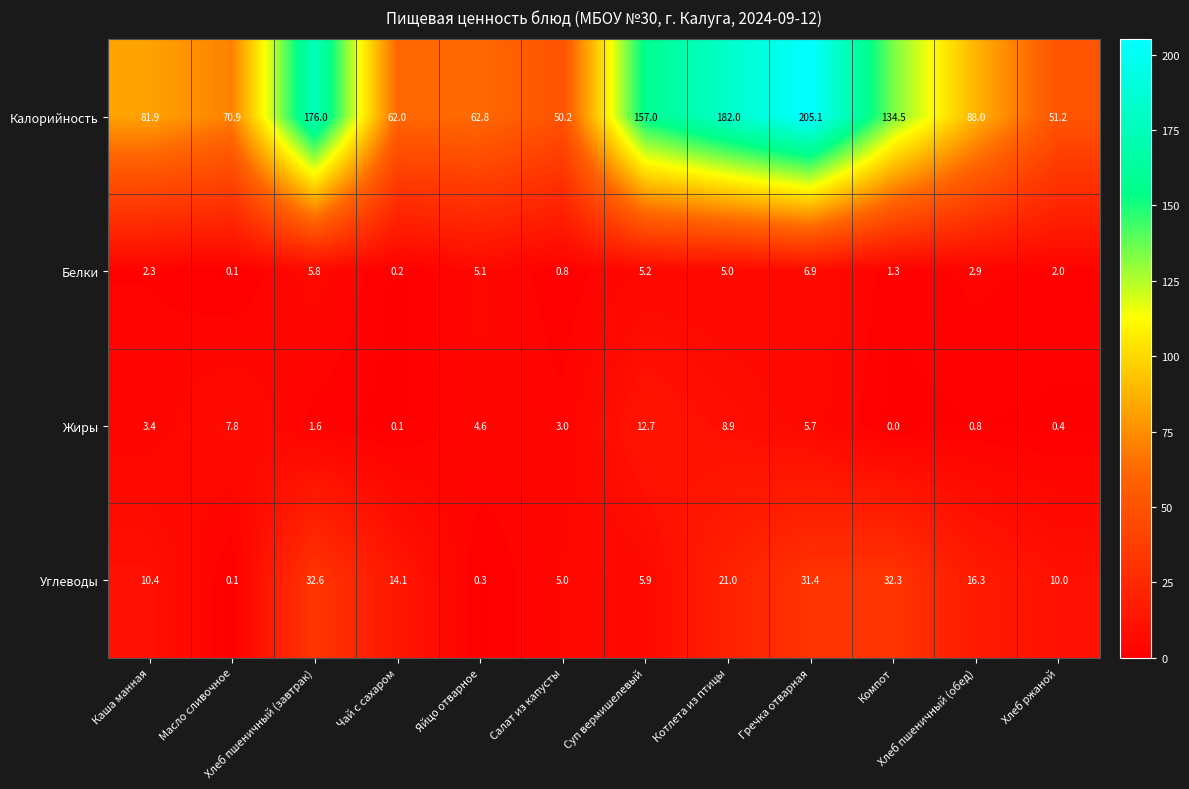

What is the maximum value shown in the chart?

205.1